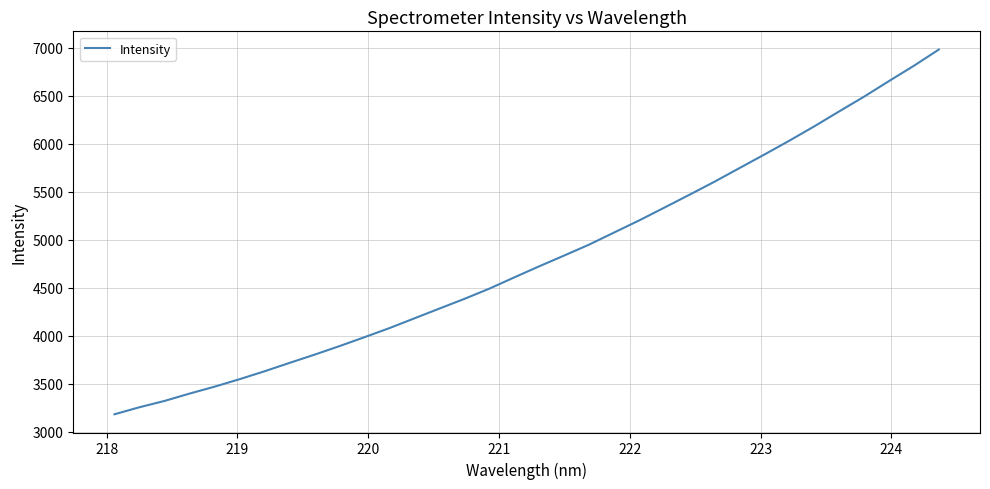

What is the greatest value displayed?

6980.3